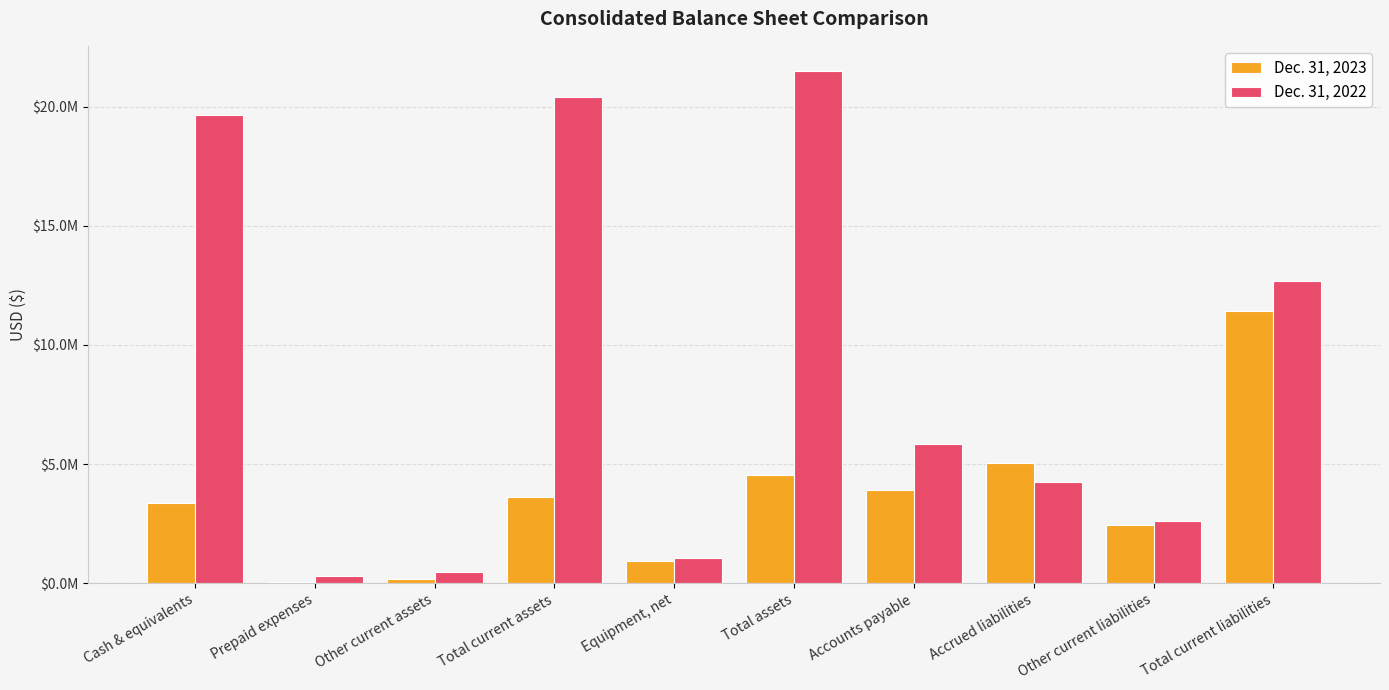

True or false: Dec. 31, 2022 has a value of 4458723 at Other current liabilities.

False